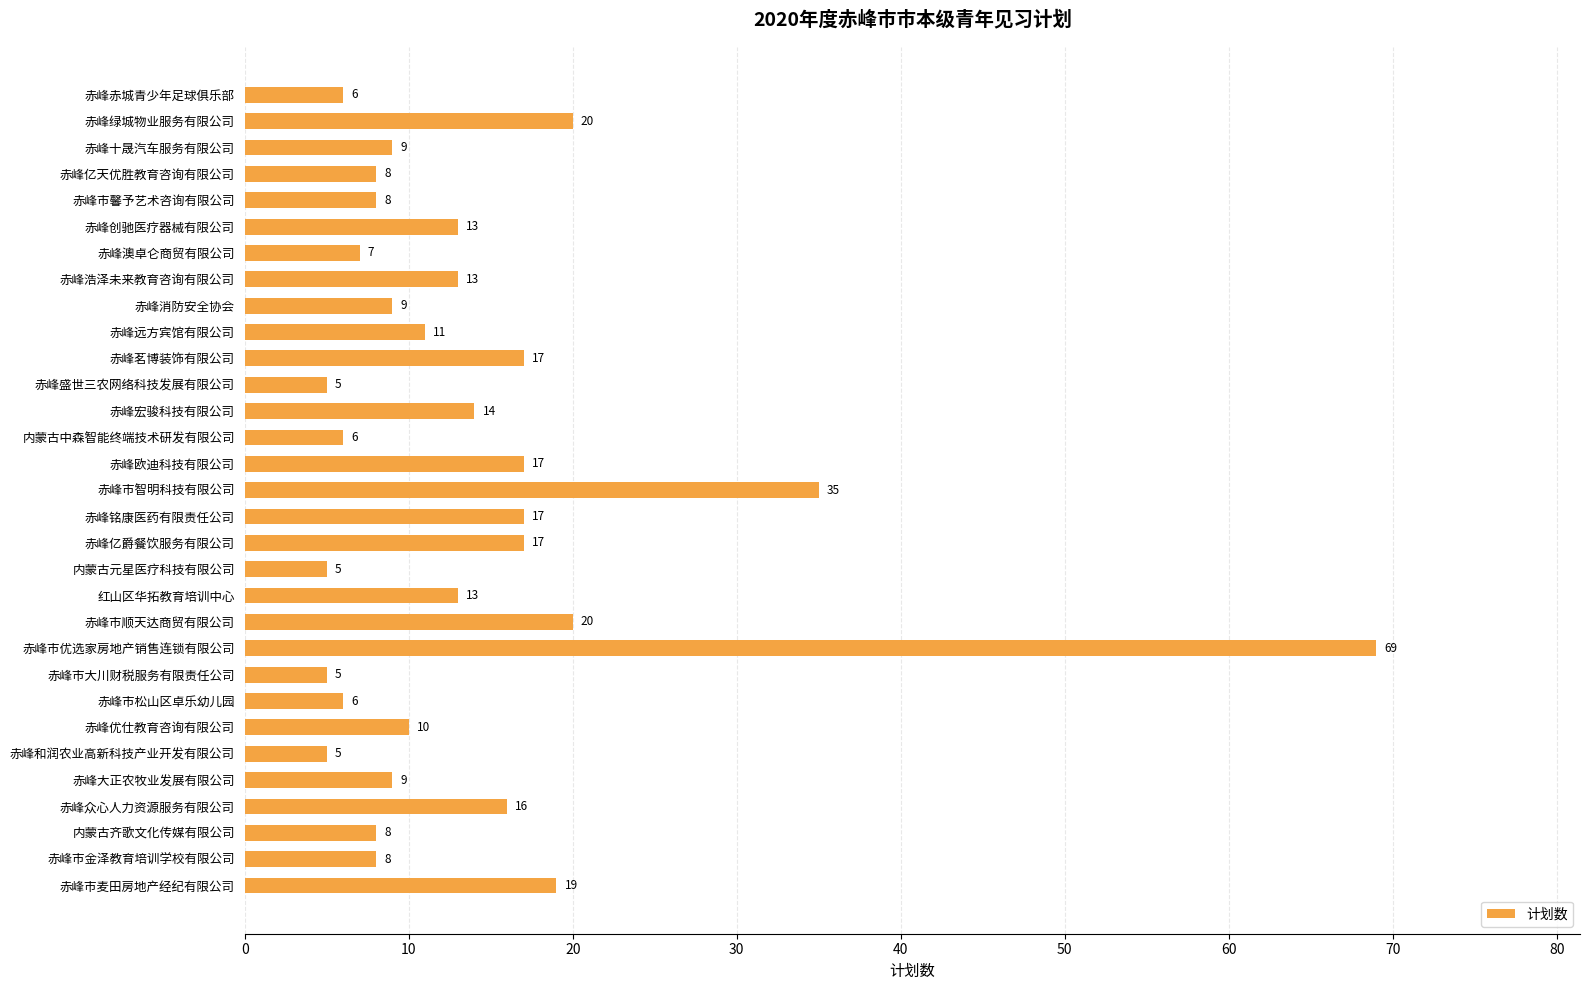

How many data points does each series have?

31